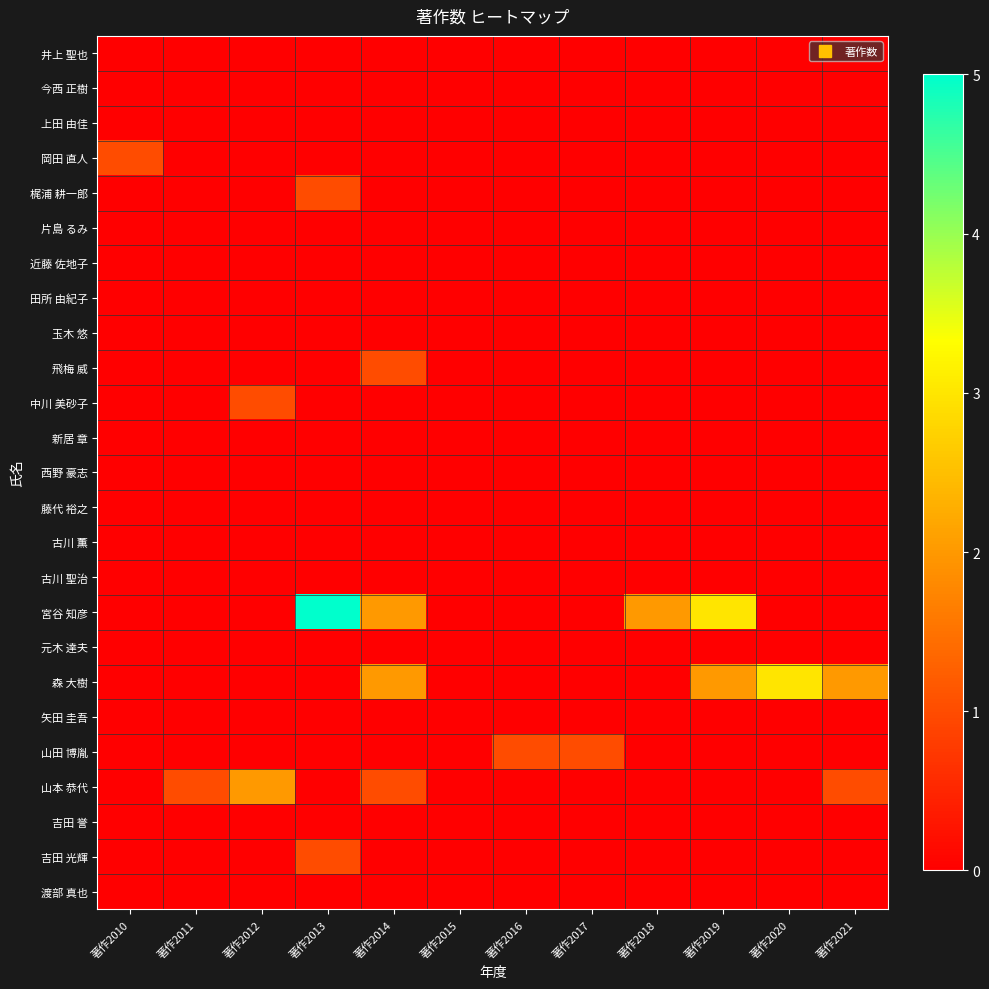

How many series are shown in this chart?

25